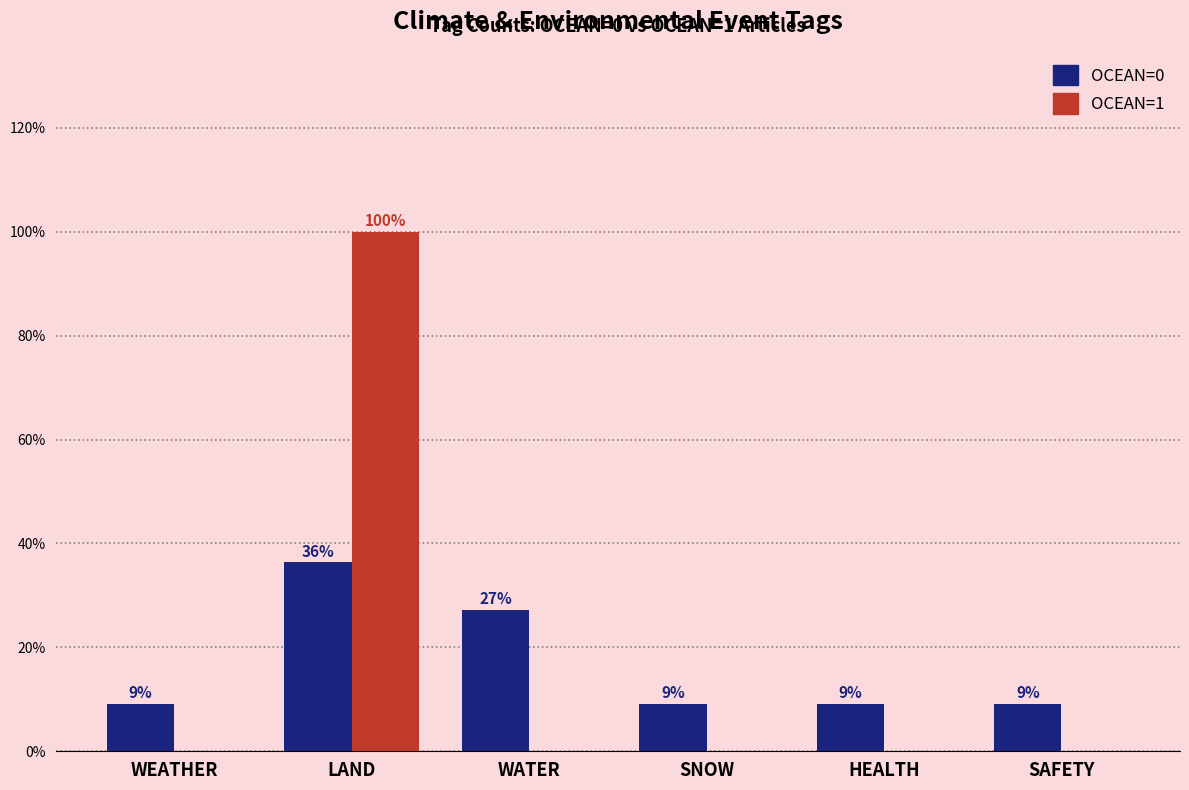

At which label is OCEAN=1 closest to 50?

WEATHER